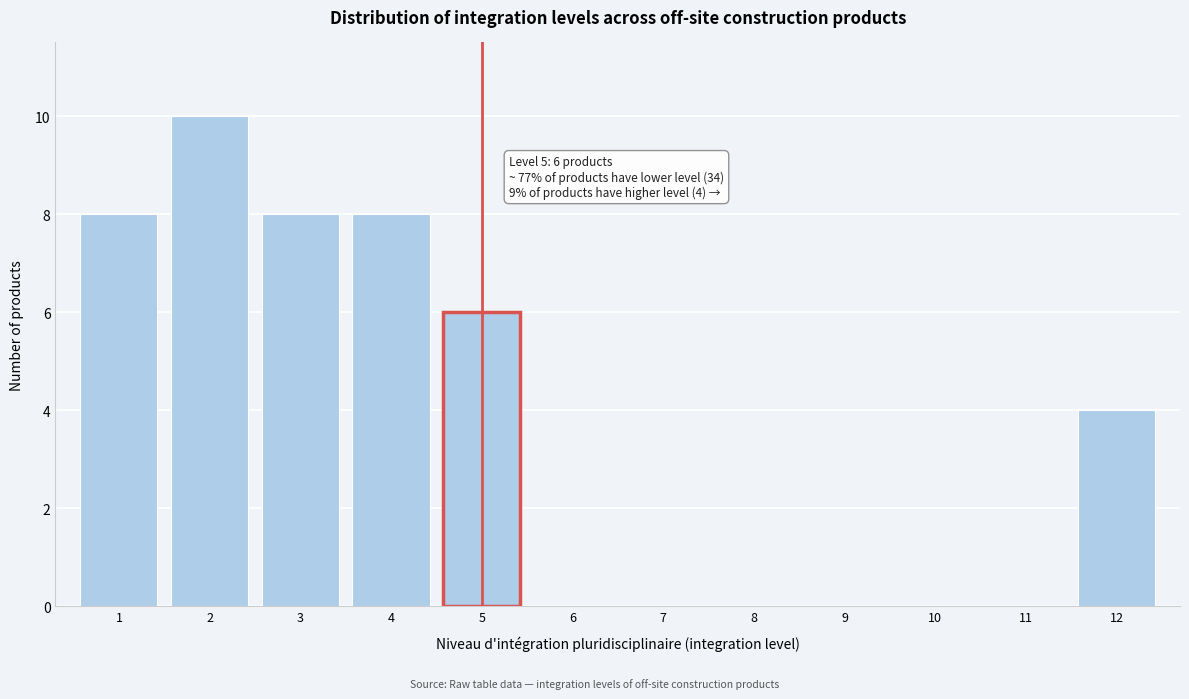

Reading left to right, transcribe all the data shown in this chart.

1=8	2=10	3=8	4=8	5=6	6=0	7=0	8=0	9=0	10=0	11=0	12=4